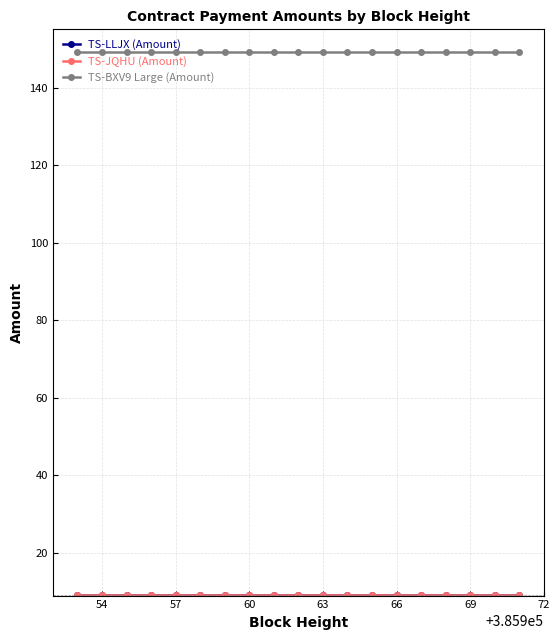

What is the minimum value shown in the chart?

9.2